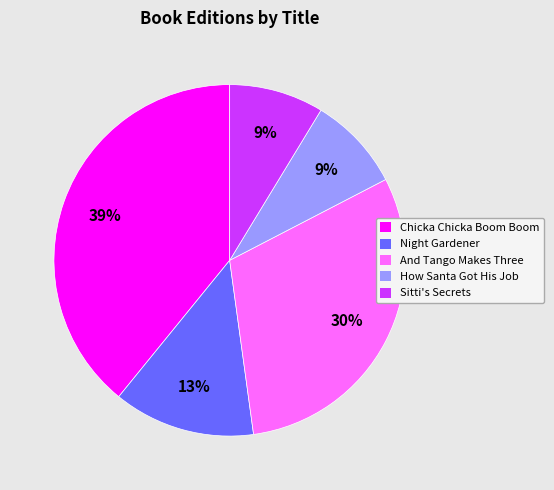

Count the number of slices in the pie.

5